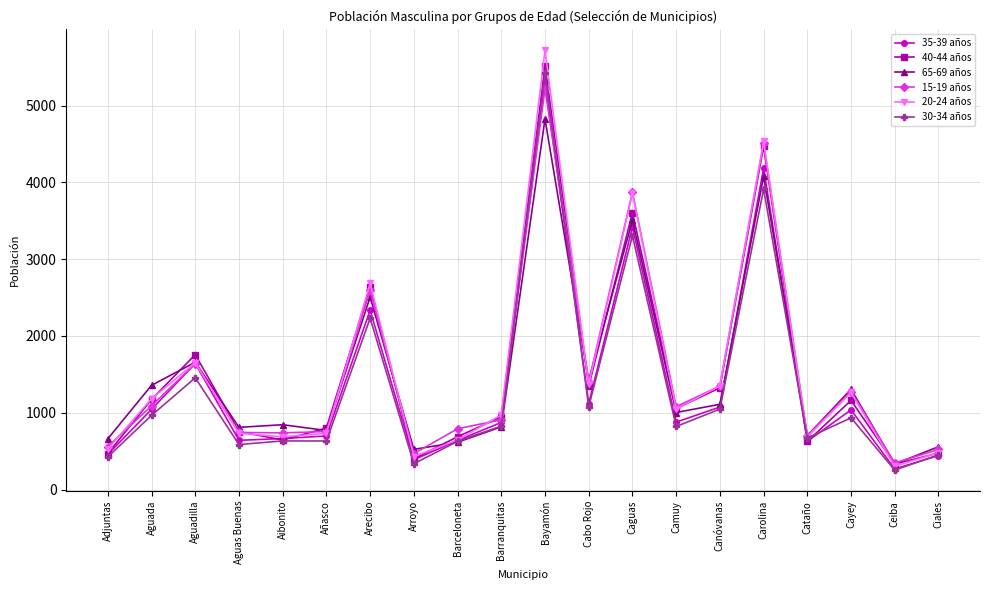

At which label does 30-34 años first exceed 826?

Aguada